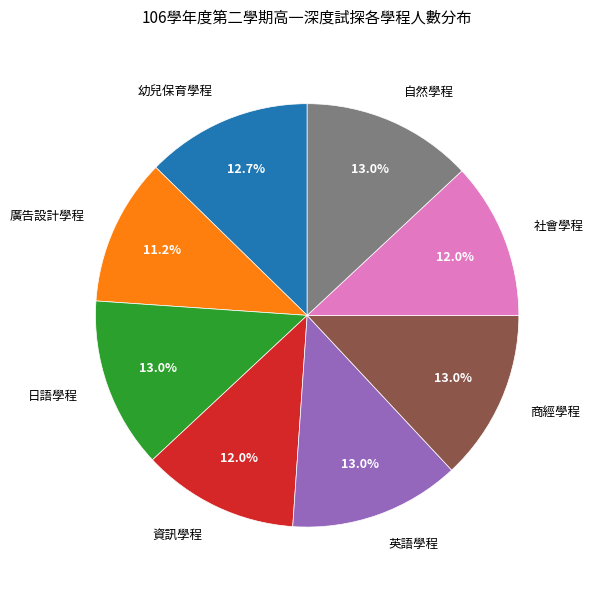

Approximately how many times larger is the value at 資訊學程 compared to 廣告設計學程?

1.1